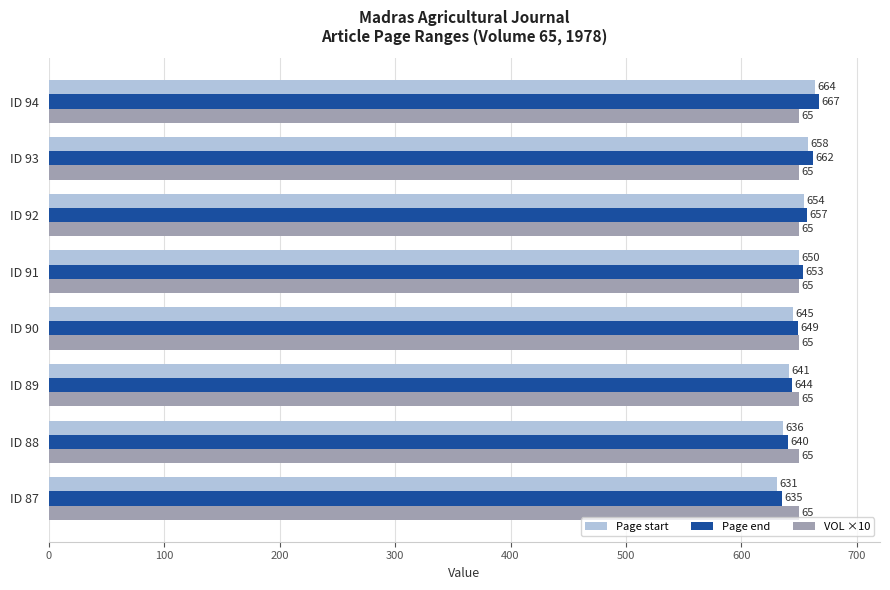

List the labels in order of Page end value, smallest first.

ID 87, ID 88, ID 89, ID 90, ID 91, ID 92, ID 93, ID 94